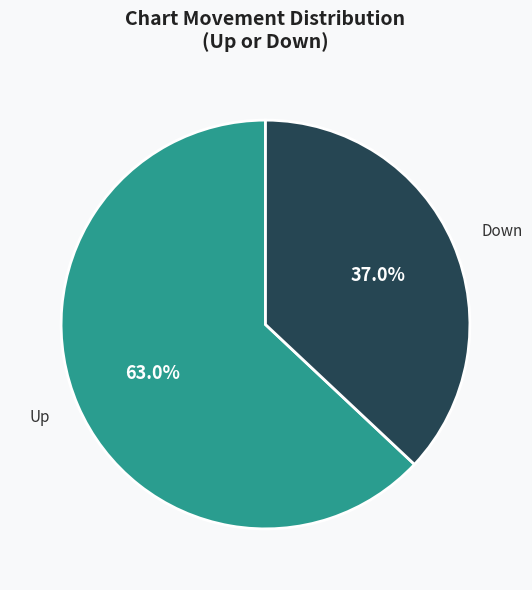

Is there a majority slice in this chart?

Yes